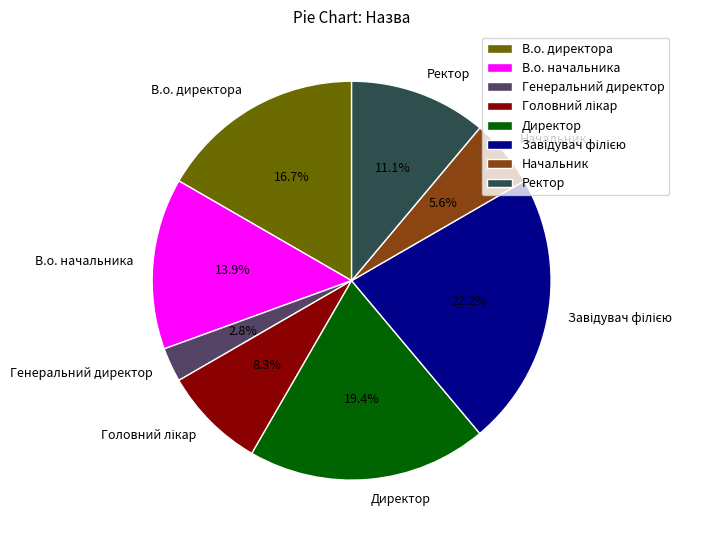

Which category has the smallest portion of the pie?

Генеральний директор